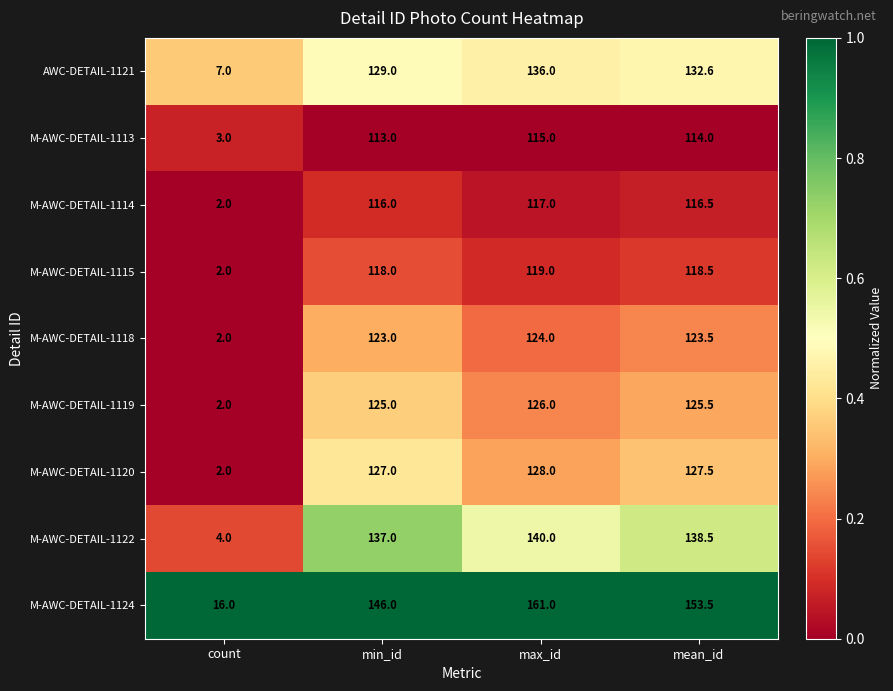

What is the minimum value shown in the chart?

2.0